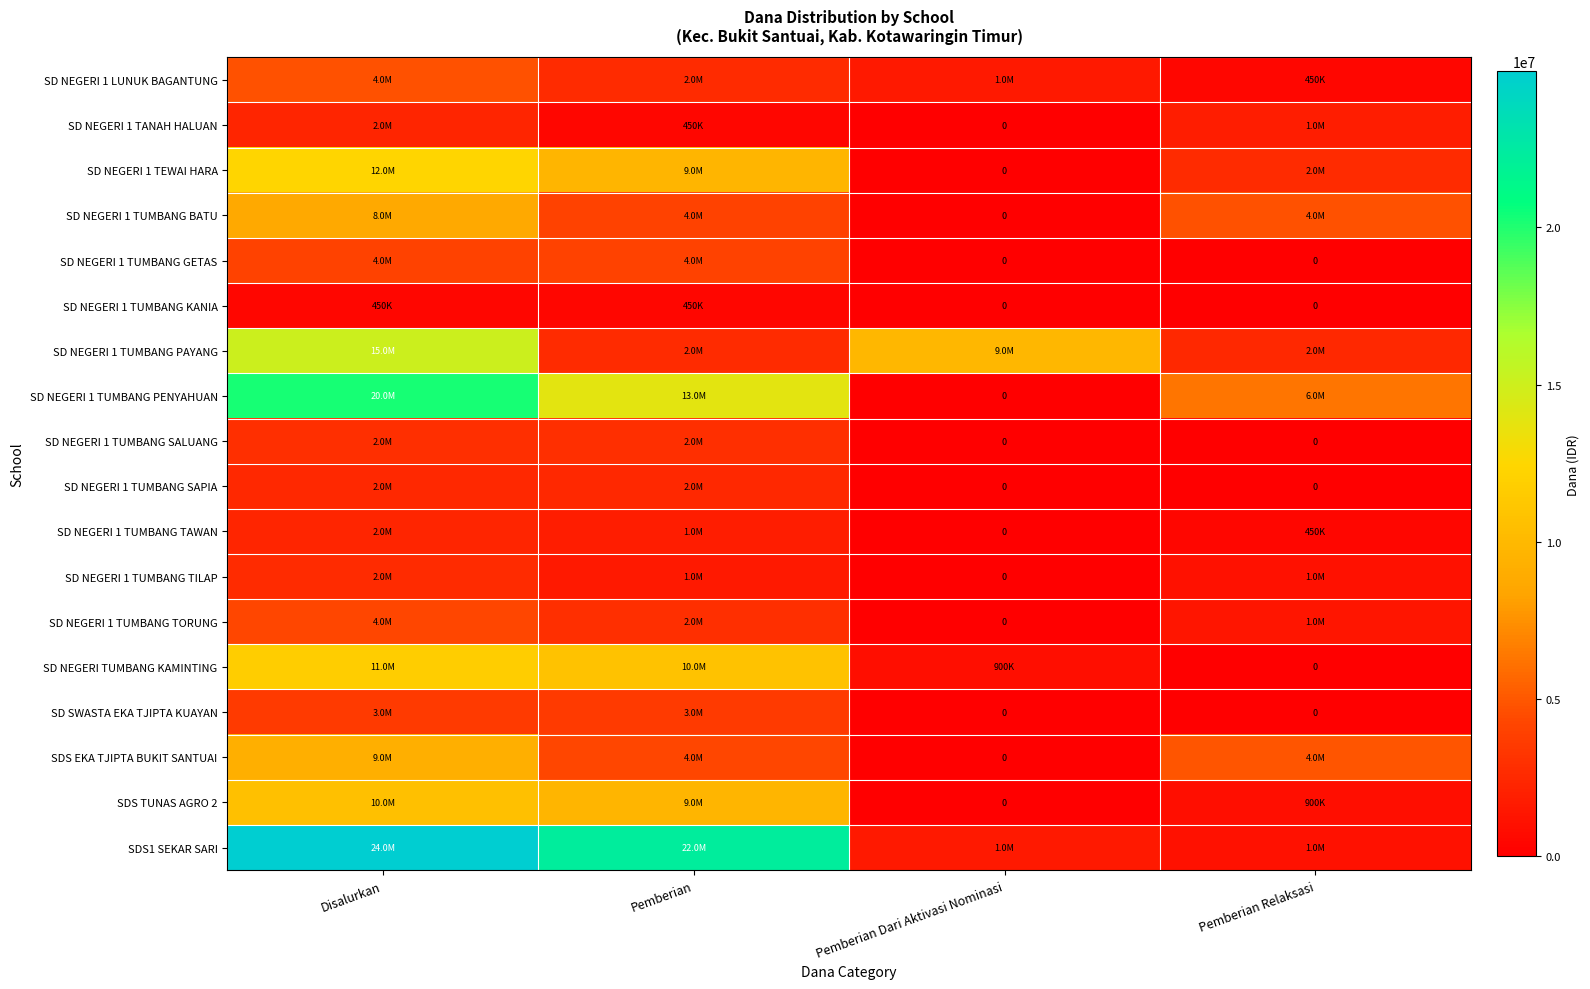

The SDS1 SEKAR SARI series shows 2415055 at Pemberian Dari Aktivasi Nominasi. True or false?

False